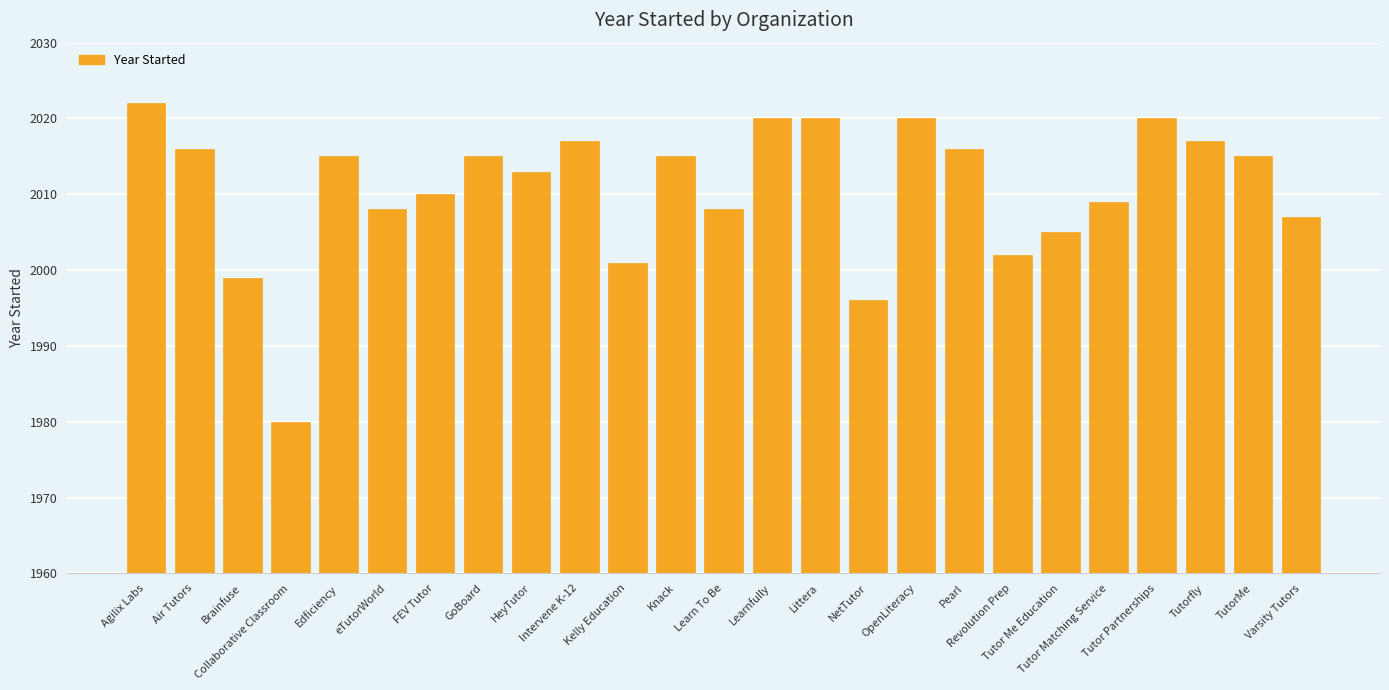

Reading left to right, list all the values displayed in this chart.

2022	2016	1999	1980	2015	2008	2010	2015	2013	2017	2001	2015	2008	2020	2020	1996	2020	2016	2002	2005	2009	2020	2017	2015	2007